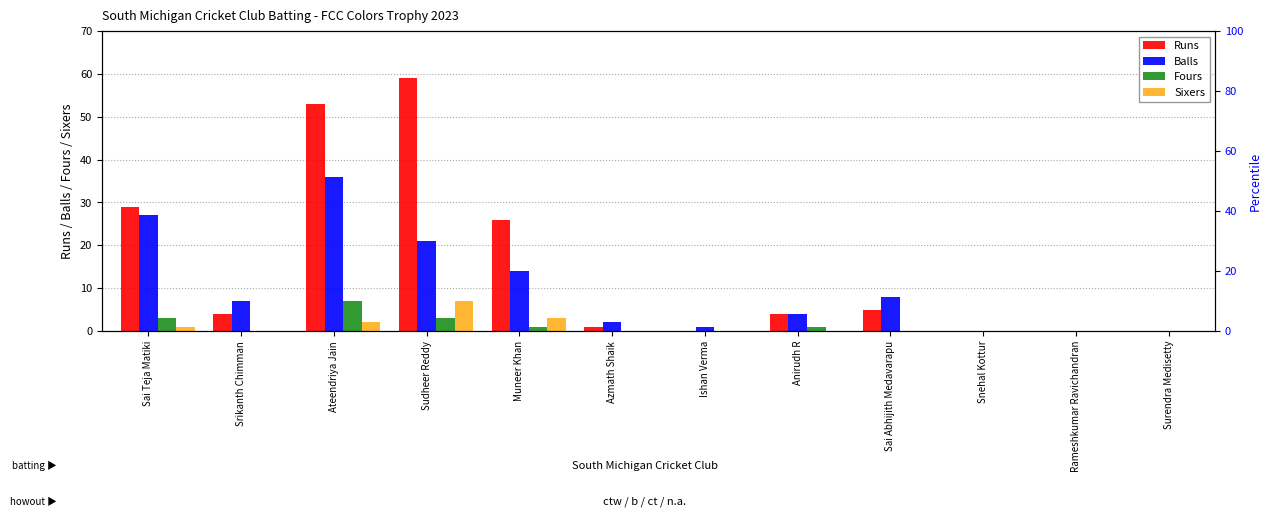

What are all the series names shown in the legend?

Runs, Balls, Fours, Sixers